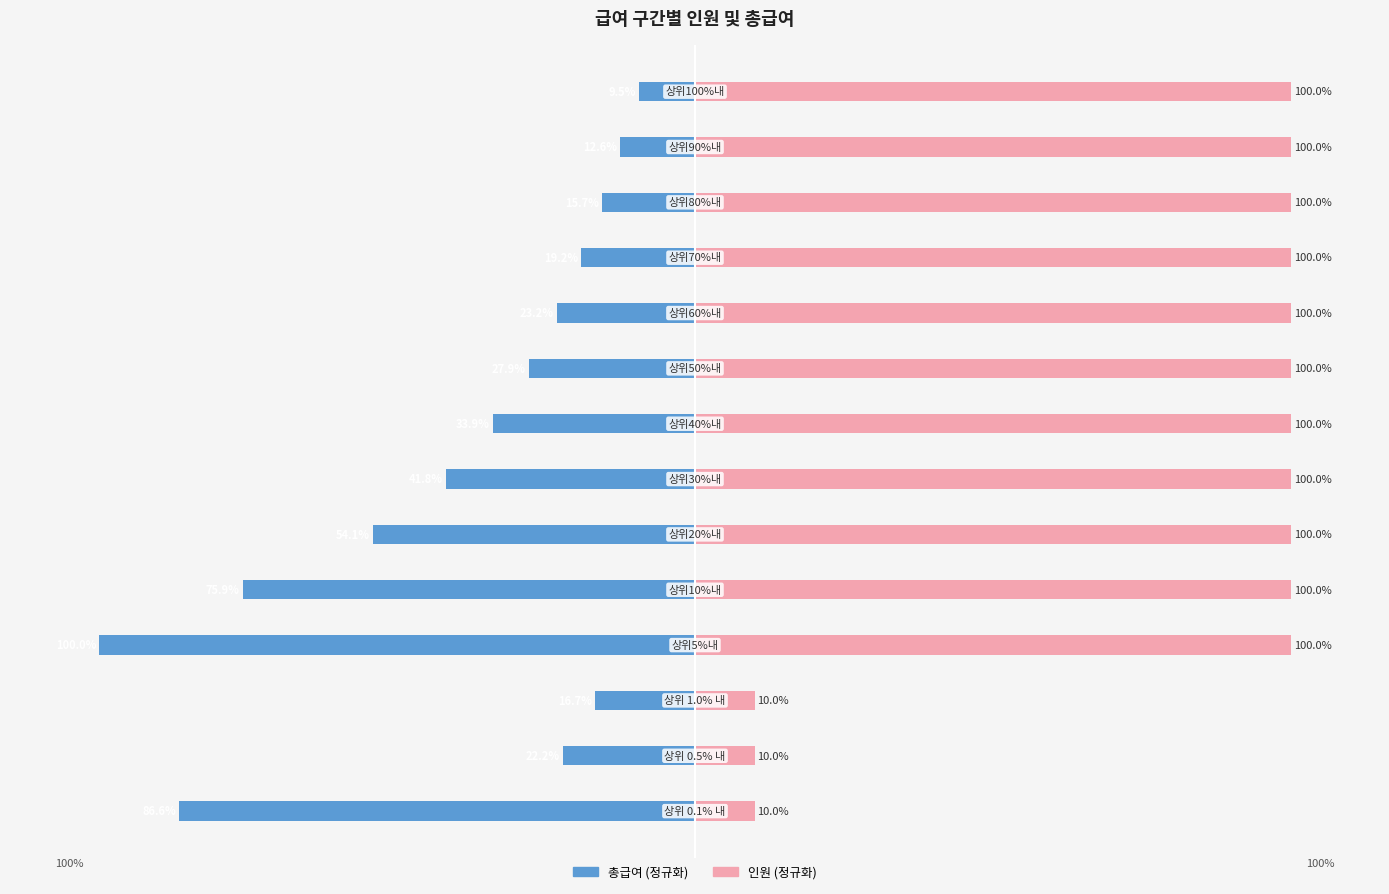

How many bars are there in total?

28